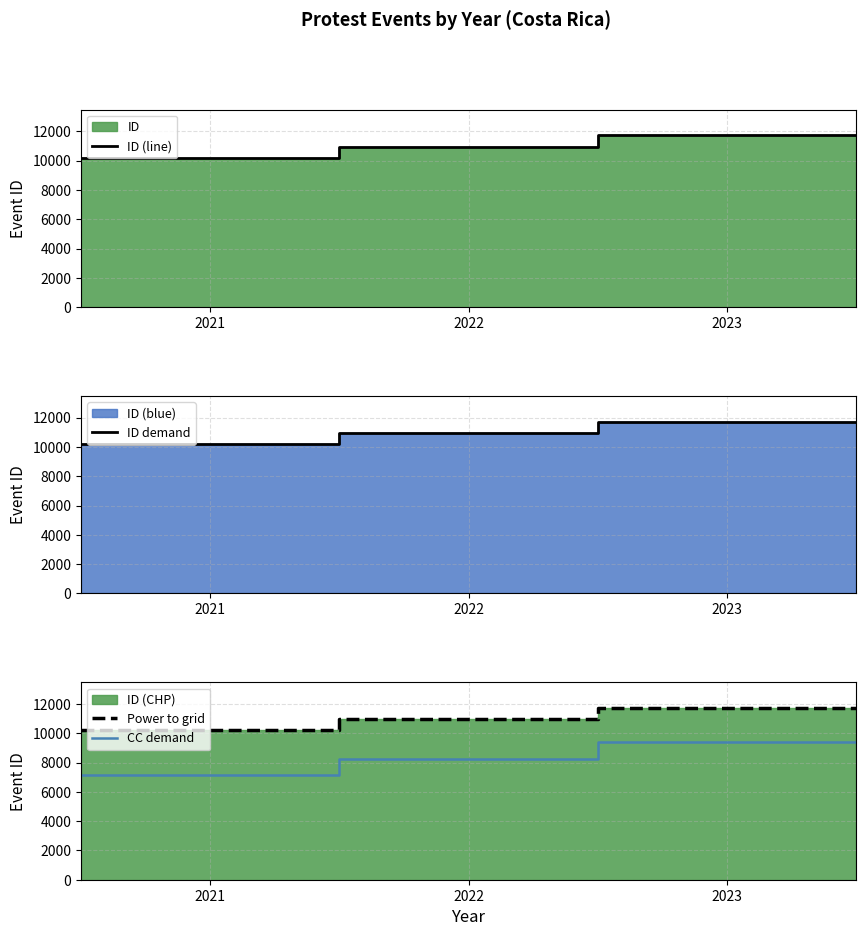

Reading right to left, extract all data points from this chart.

ID (line): 11724.0	11724.0	10954.0	10210.0	10210.0
ID demand: 11724.0	11724.0	10954.0	10210.0	10210.0
Power to grid: 11724.0	11724.0	10954.0	10210.0	10210.0
CC demand: 9379.2	9379.2	8215.5	7147.0	7147.0